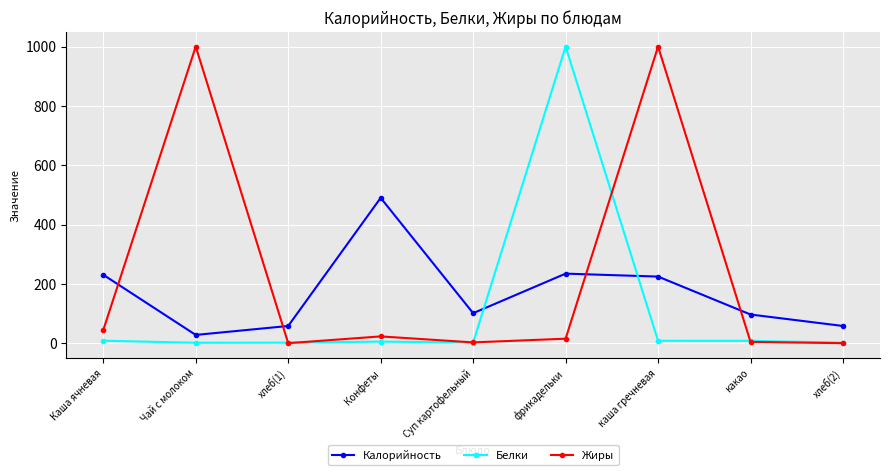

Which series has the largest total across all categories?

Жиры